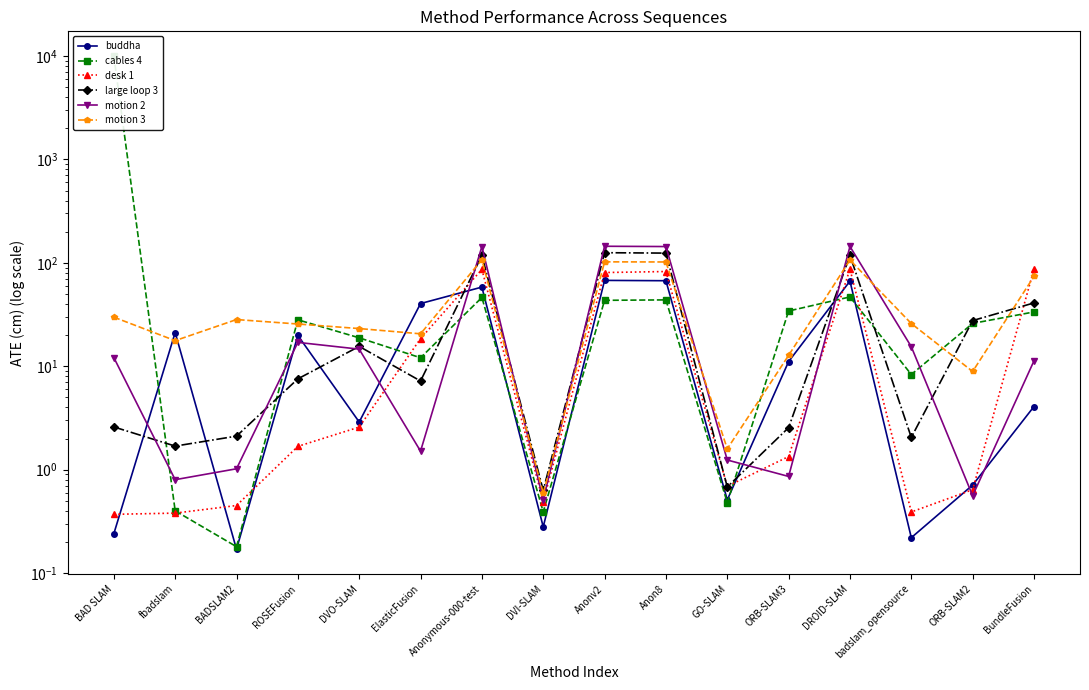

Where does the motion 3 series first go above 25?

BAD SLAM